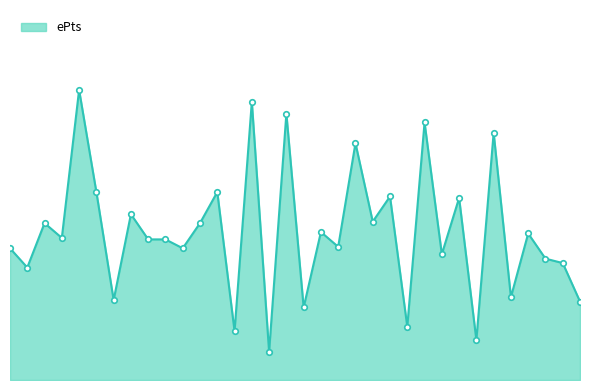

Does the chart have visible grid lines?

No